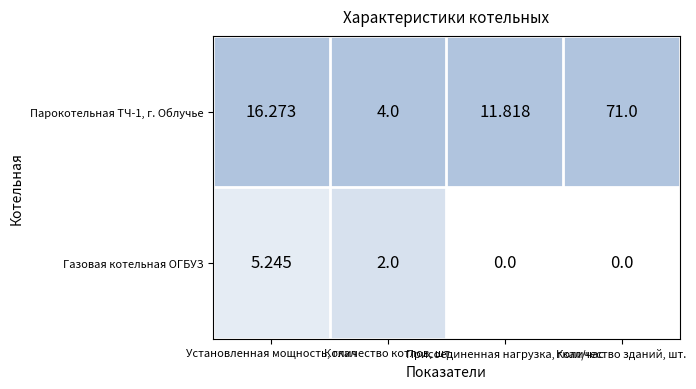

How many categories are shown in the chart?

4